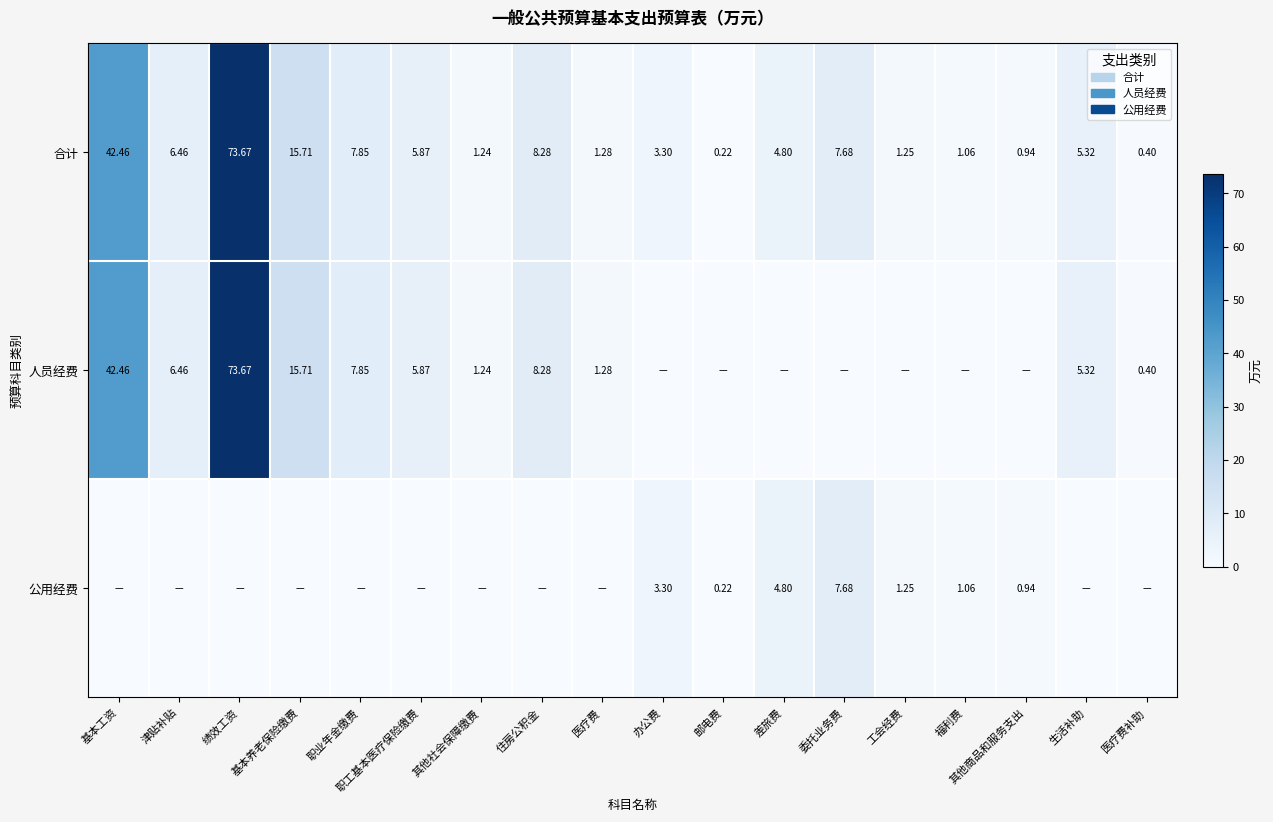

The value of 合计 at 绩效工资 is 73.7. True or false?

True